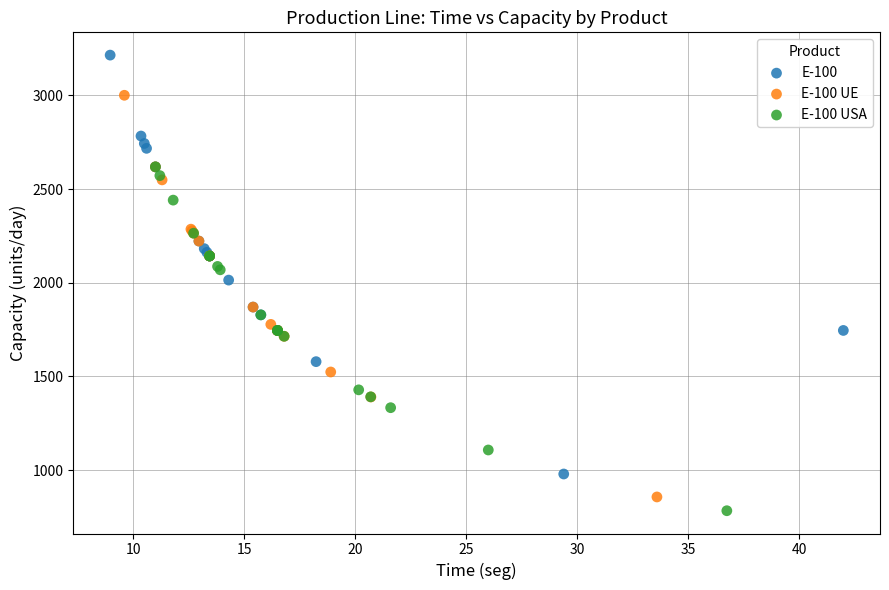

Which series has the widest spread of Y values?

E-100